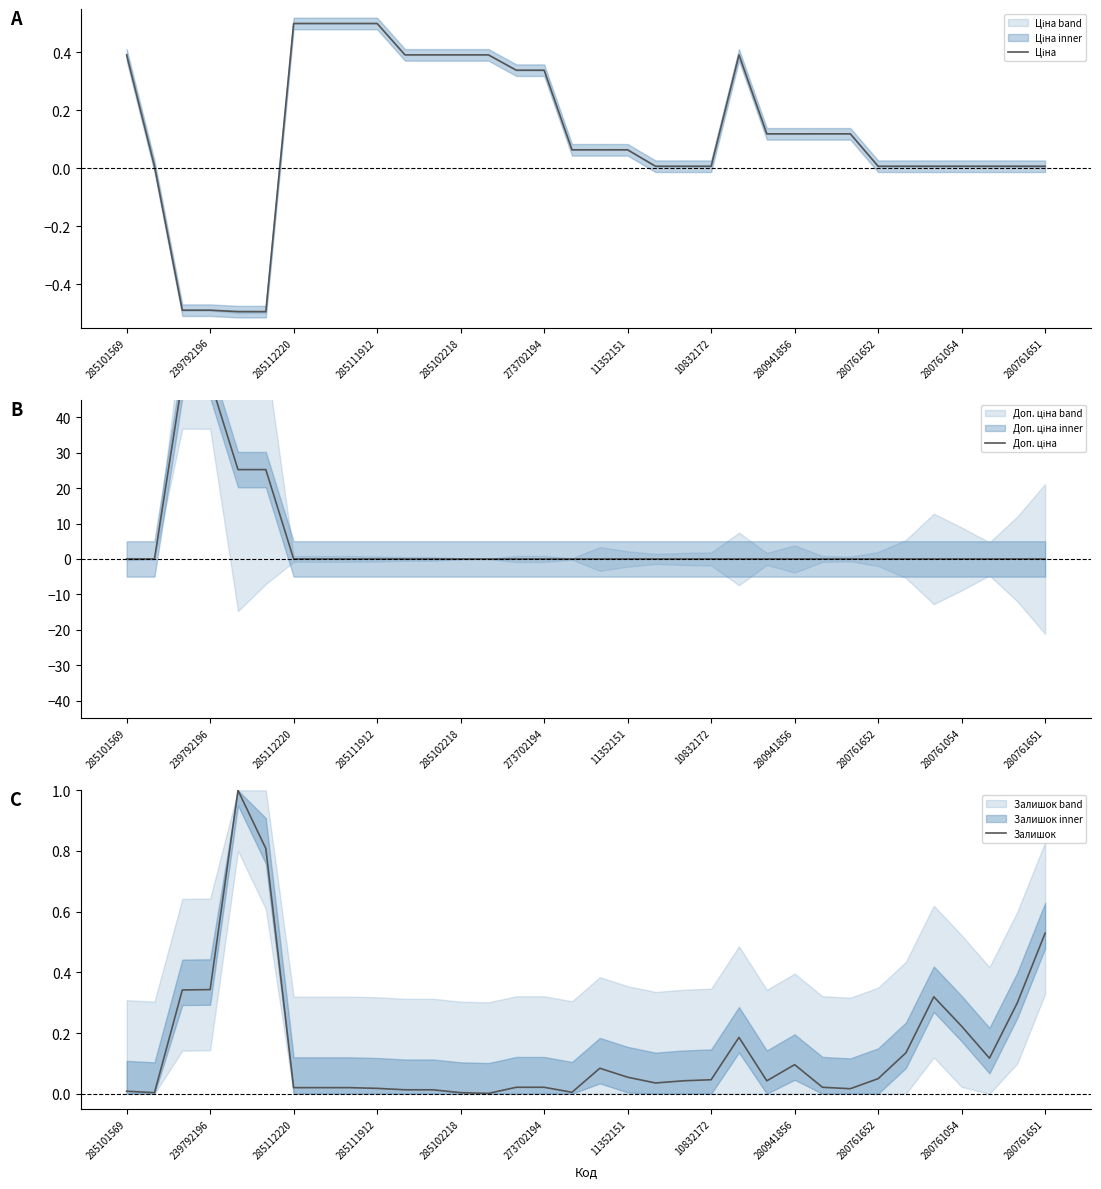

True or false: Залишок has a value of 0.2 at 280761651.

False